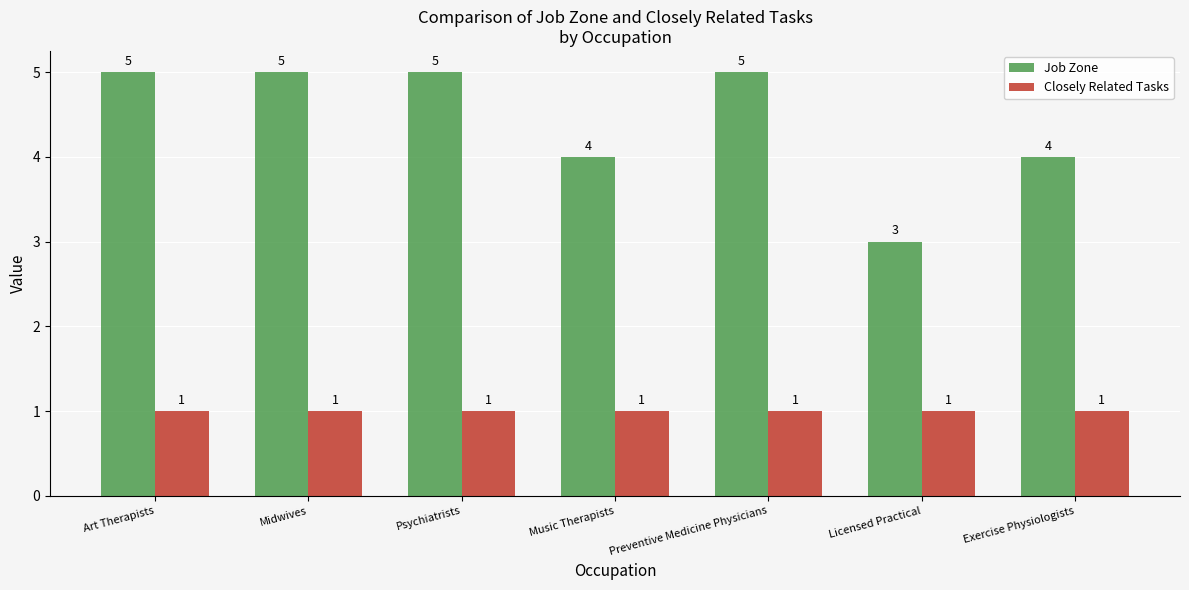

How many categories are shown in the chart?

7